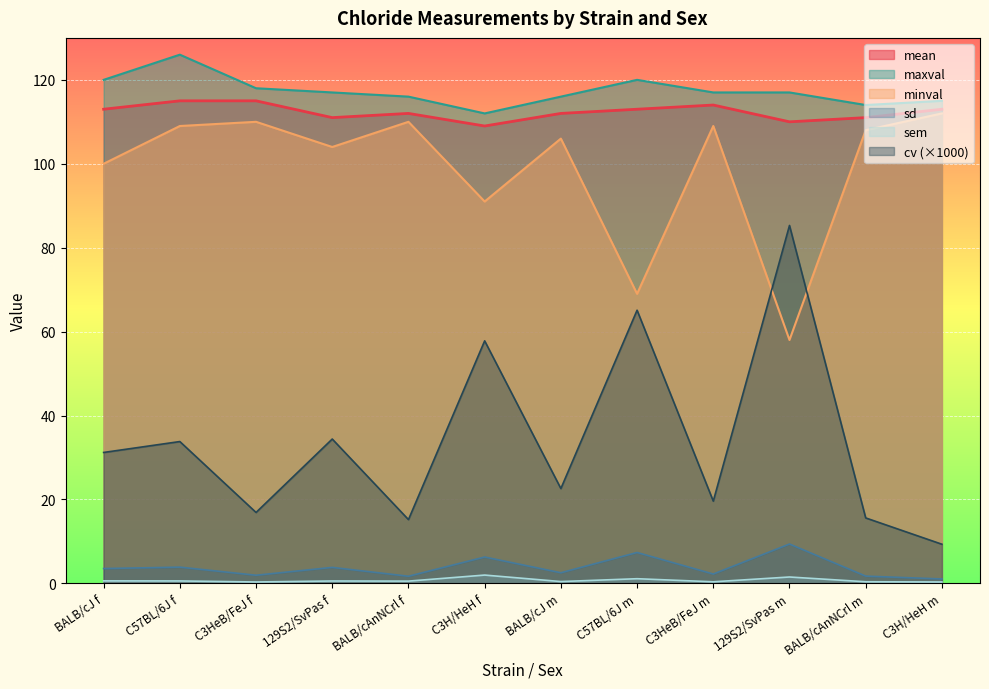

Reading left to right, what are all the values shown in this chart?

mean: BALB/cJ f=113.0	C57BL/6J f=115.0	C3HeB/FeJ f=115.0	129S2/SvPas f=111.0	BALB/cAnNCrl f=112.0	C3H/HeH f=109.0	BALB/cJ m=112.0	C57BL/6J m=113.0	C3HeB/FeJ m=114.0	129S2/SvPas m=110.0	BALB/cAnNCrl m=111.0	C3H/HeH m=113.0
minval: BALB/cJ f=100.0	C57BL/6J f=109.0	C3HeB/FeJ f=110.0	129S2/SvPas f=104.0	BALB/cAnNCrl f=110.0	C3H/HeH f=91.0	BALB/cJ m=106.0	C57BL/6J m=69.0	C3HeB/FeJ m=109.0	129S2/SvPas m=58.0	BALB/cAnNCrl m=108.0	C3H/HeH m=112.0
maxval: BALB/cJ f=120.0	C57BL/6J f=126.0	C3HeB/FeJ f=118.0	129S2/SvPas f=117.0	BALB/cAnNCrl f=116.0	C3H/HeH f=112.0	BALB/cJ m=116.0	C57BL/6J m=120.0	C3HeB/FeJ m=117.0	129S2/SvPas m=117.0	BALB/cAnNCrl m=114.0	C3H/HeH m=115.0
sd: BALB/cJ f=3.5	C57BL/6J f=3.9	C3HeB/FeJ f=1.9	129S2/SvPas f=3.8	BALB/cAnNCrl f=1.7	C3H/HeH f=6.3	BALB/cJ m=2.5	C57BL/6J m=7.4	C3HeB/FeJ m=2.2	129S2/SvPas m=9.4	BALB/cAnNCrl m=1.7	C3H/HeH m=1.1
sem: BALB/cJ f=0.6	C57BL/6J f=0.6	C3HeB/FeJ f=0.3	129S2/SvPas f=0.6	BALB/cAnNCrl f=0.5	C3H/HeH f=2.0	BALB/cJ m=0.4	C57BL/6J m=1.1	C3HeB/FeJ m=0.4	129S2/SvPas m=1.5	BALB/cAnNCrl m=0.4	C3H/HeH m=0.3
cv: BALB/cJ f=31.2	C57BL/6J f=33.8	C3HeB/FeJ f=16.9	129S2/SvPas f=34.4	BALB/cAnNCrl f=15.2	C3H/HeH f=57.8	BALB/cJ m=22.6	C57BL/6J m=65.1	C3HeB/FeJ m=19.6	129S2/SvPas m=85.3	BALB/cAnNCrl m=15.6	C3H/HeH m=9.3